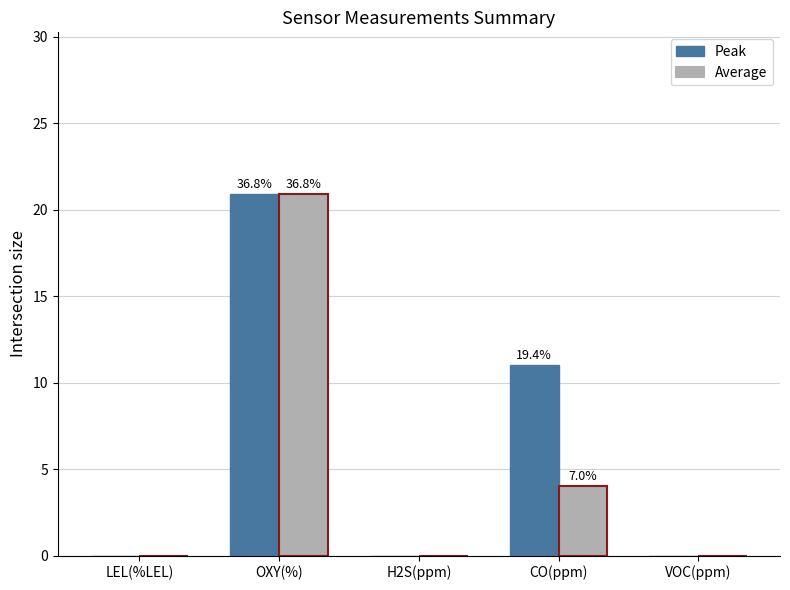

Between H2S(ppm) and CO(ppm), which series saw the biggest shift?

Peak